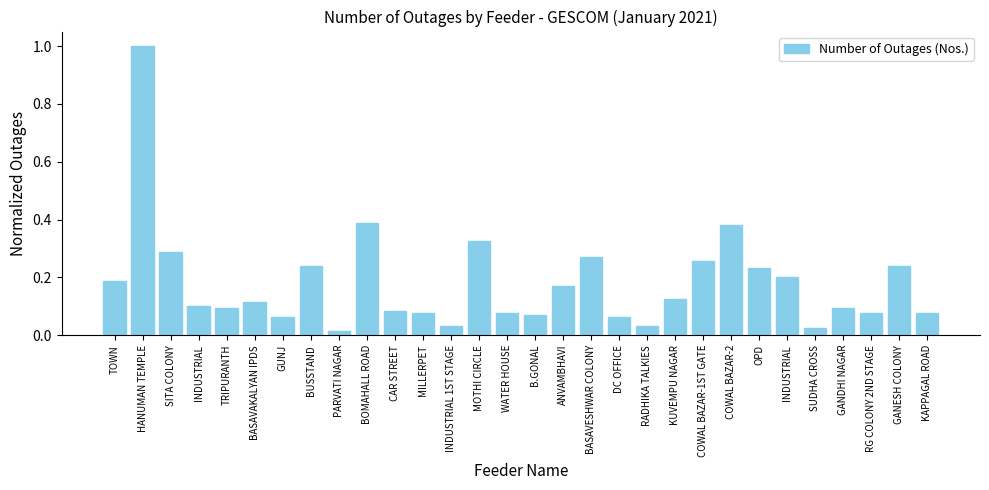

How many bars are there in total?

30